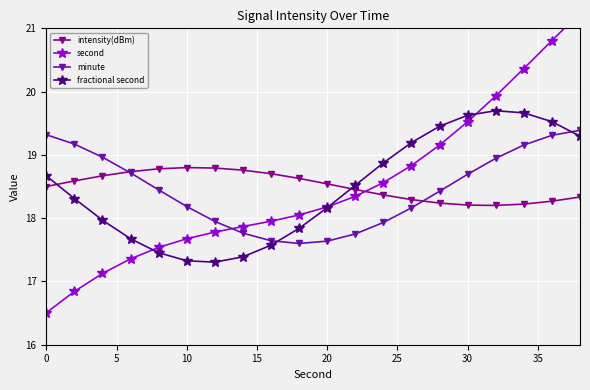

What is the minimum value for intensity(dBm)?

18.2